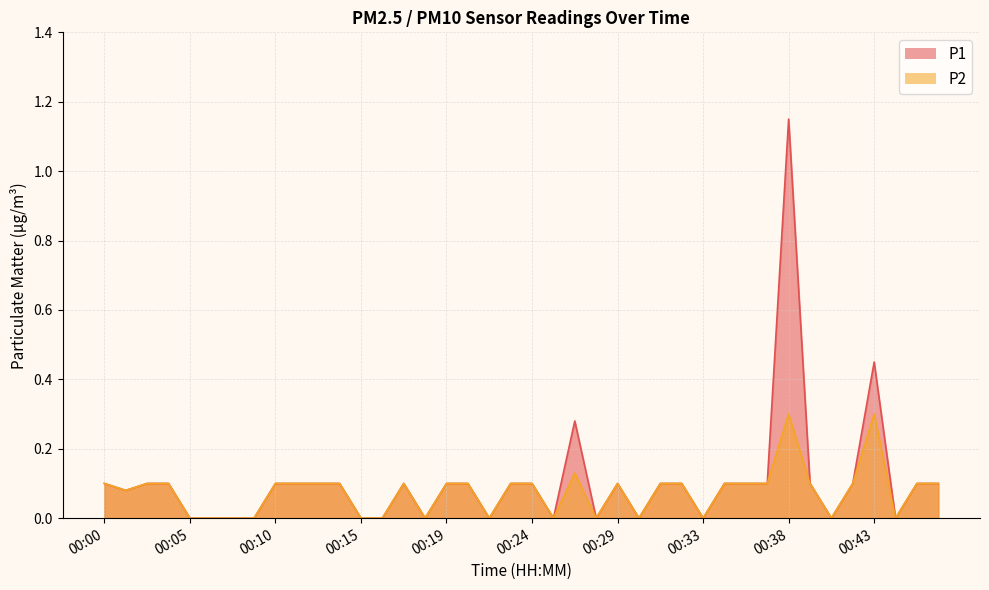

Reading left to right, transcribe all the data shown in this chart.

P1: 0.1	0.1	0.1	0.1	0.0	0.0	0.0	0.0	0.1	0.1	0.1	0.1	0.0	0.0	0.1	0.0	0.1	0.1	0.0	0.1	0.1	0.0	0.3	0.0	0.1	0.0	0.1	0.1	0.0	0.1	0.1	0.1	1.1	0.1	0.0	0.1	0.5	0.0	0.1	0.1
P2: 0.1	0.1	0.1	0.1	0.0	0.0	0.0	0.0	0.1	0.1	0.1	0.1	0.0	0.0	0.1	0.0	0.1	0.1	0.0	0.1	0.1	0.0	0.1	0.0	0.1	0.0	0.1	0.1	0.0	0.1	0.1	0.1	0.3	0.1	0.0	0.1	0.3	0.0	0.1	0.1